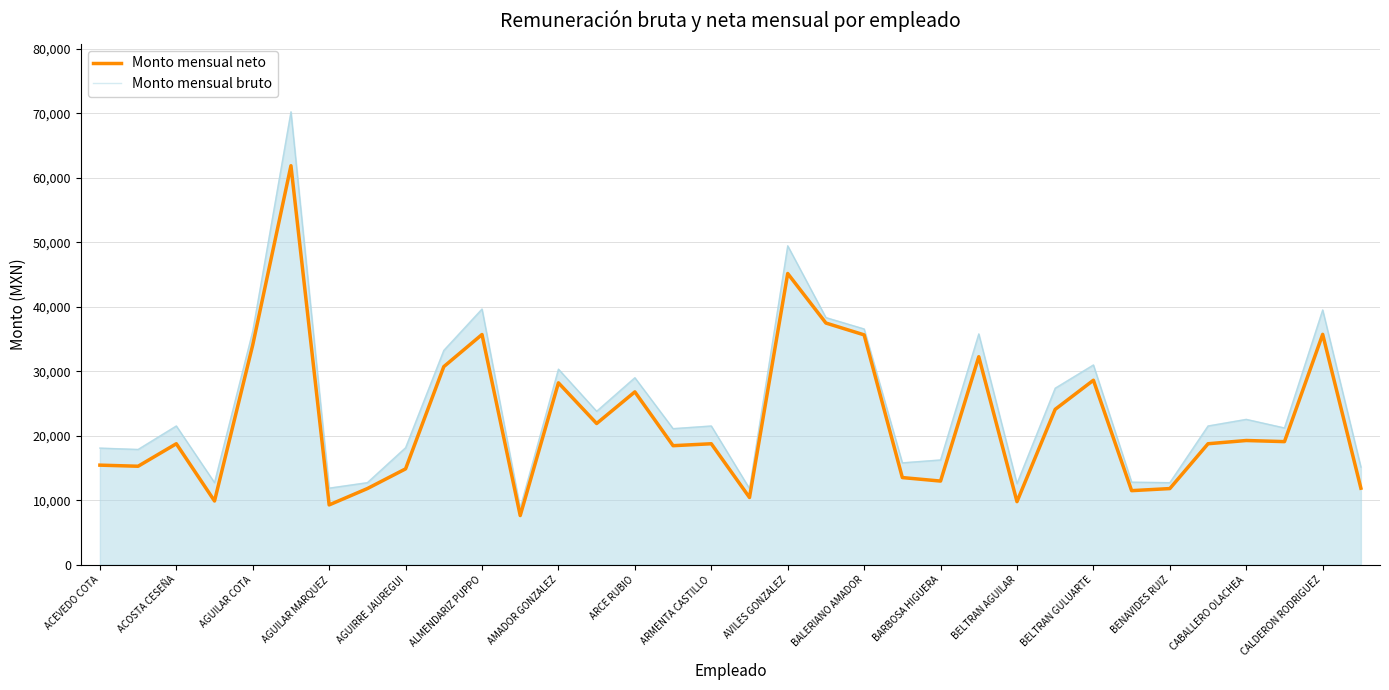

Which series has the widest spread of values?

Monto mensual bruto